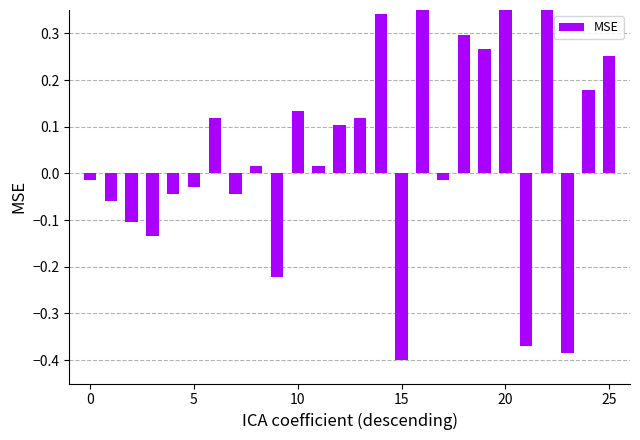

Where does the data first go above 0?

6